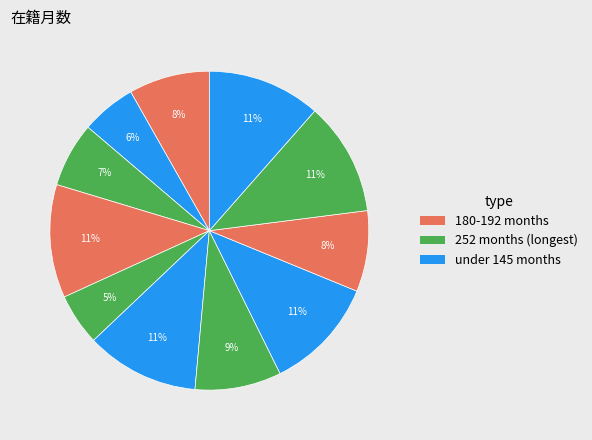

How many segments does this pie chart have?

11